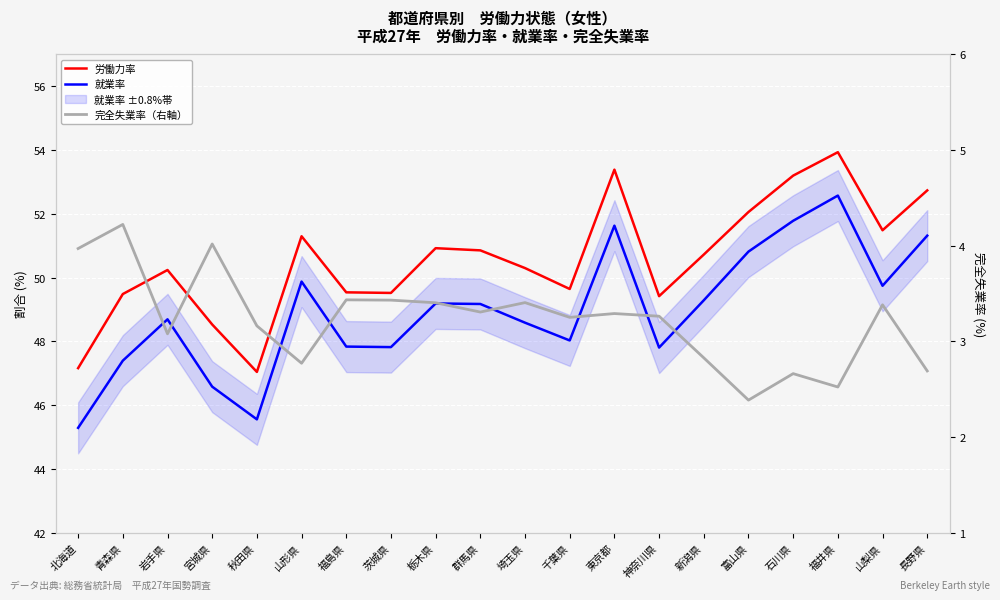

Between 青森県 and 山梨県, which is larger?

山梨県